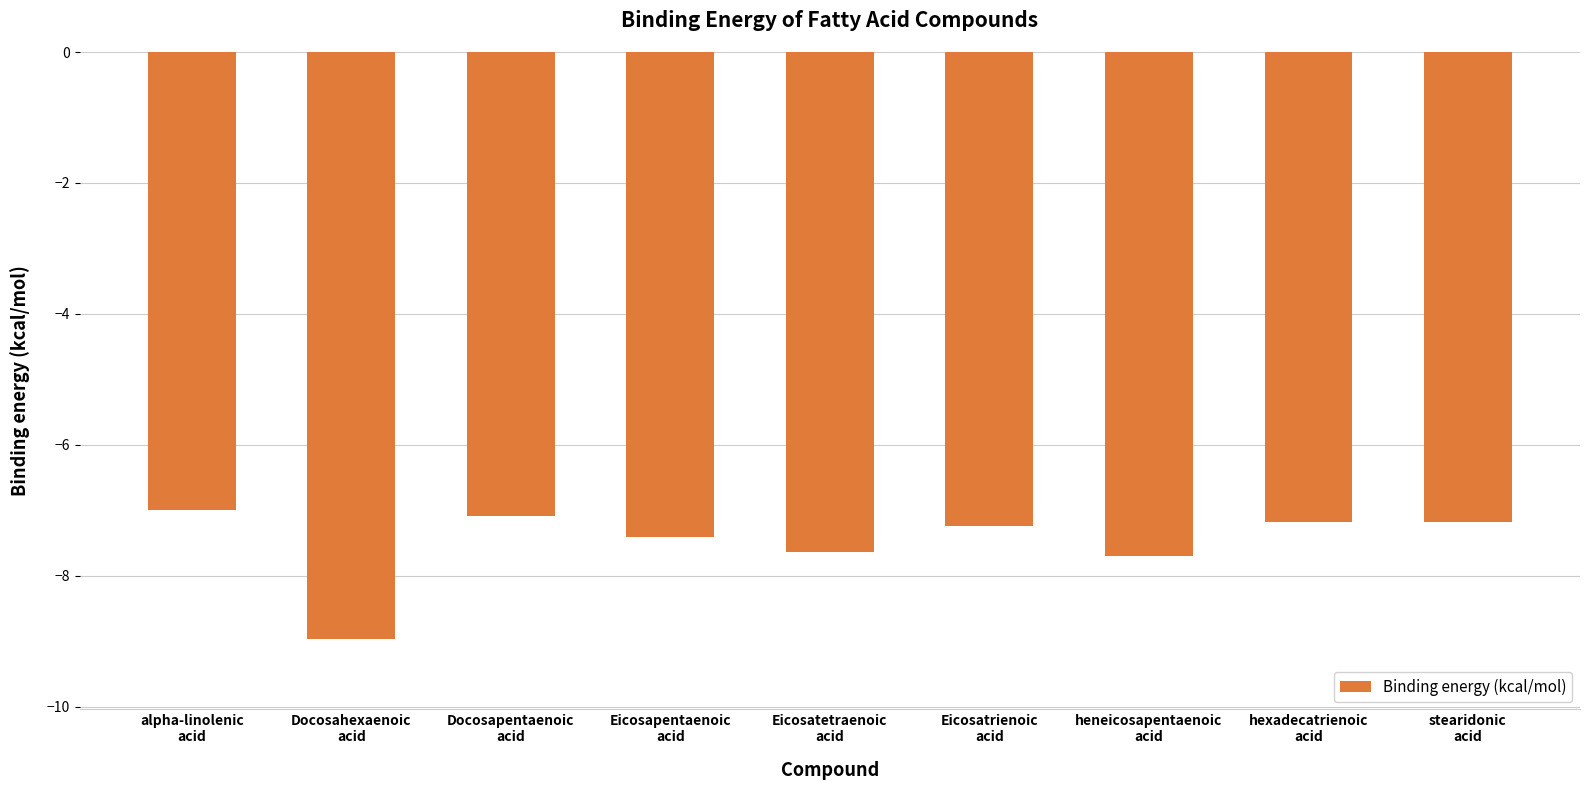

Is it true that the value at heneicosapentaenoic
acid is -7.7?

True